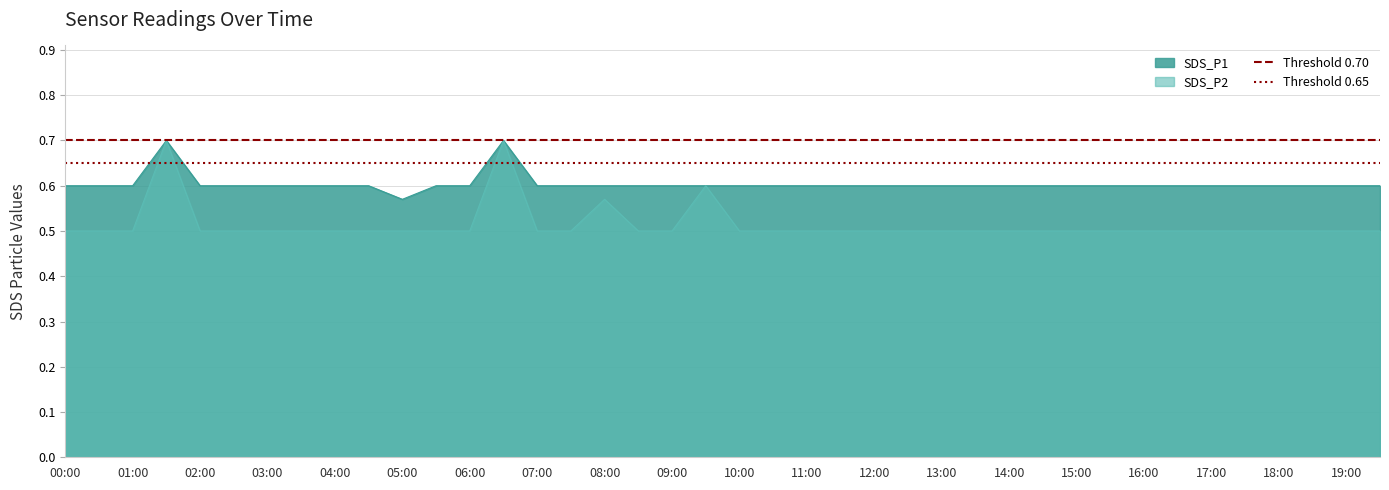

At which label does SDS_P1 reach its minimum?

05:00